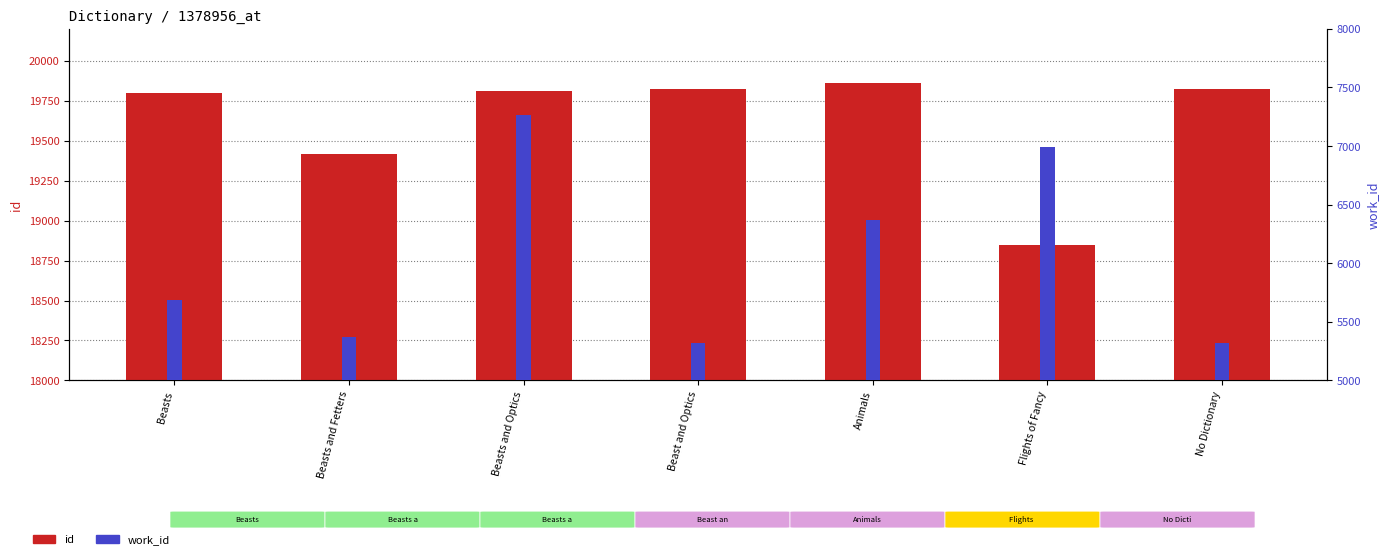

What value does the id series have at Beasts and Optics?

19810